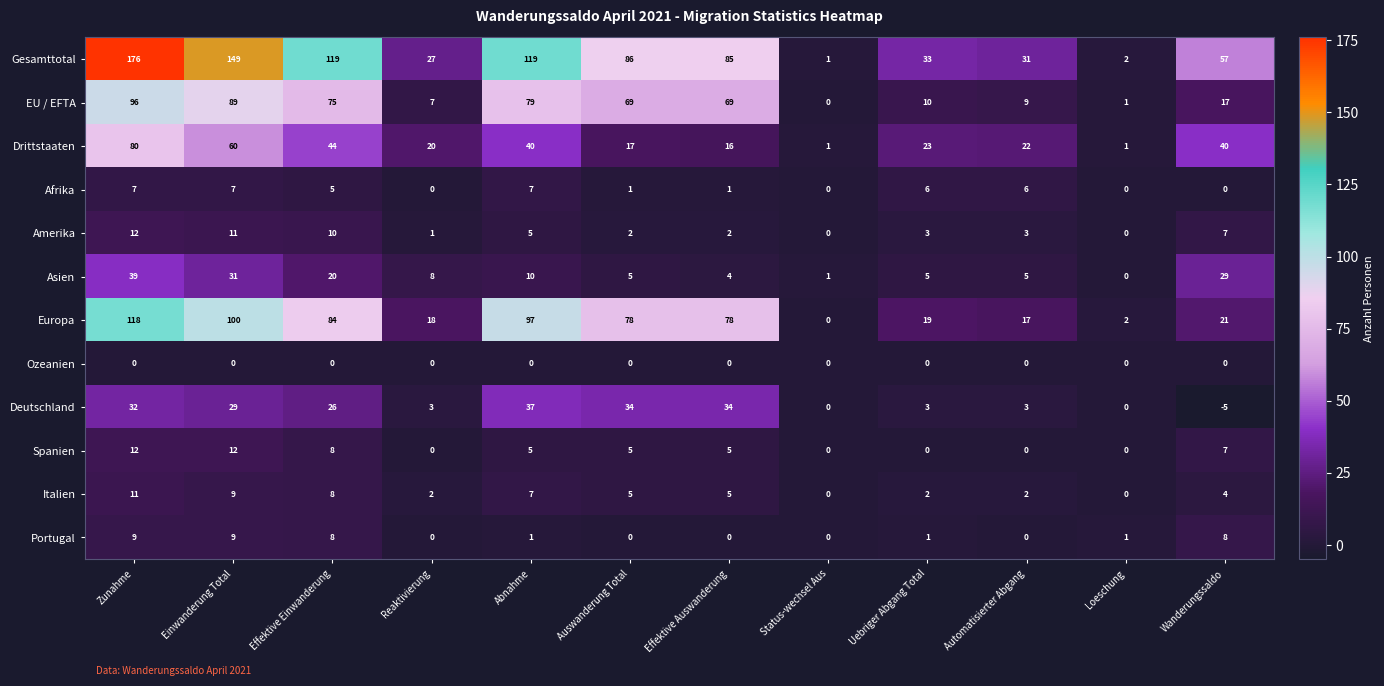

At which label does Drittstaaten reach its peak?

Zunahme